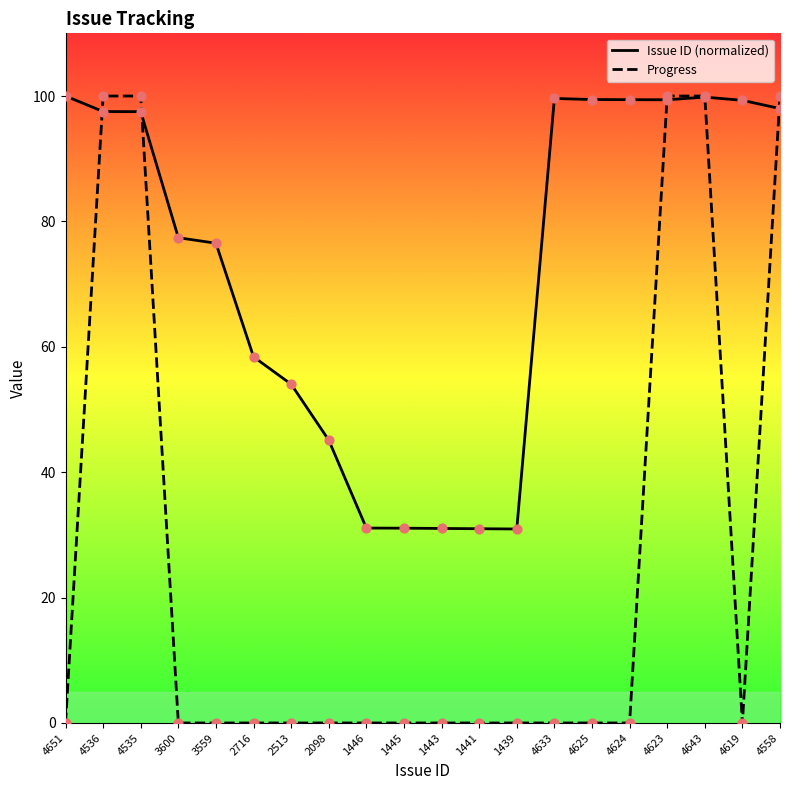

At how many categories does at least one series exceed 47?

14